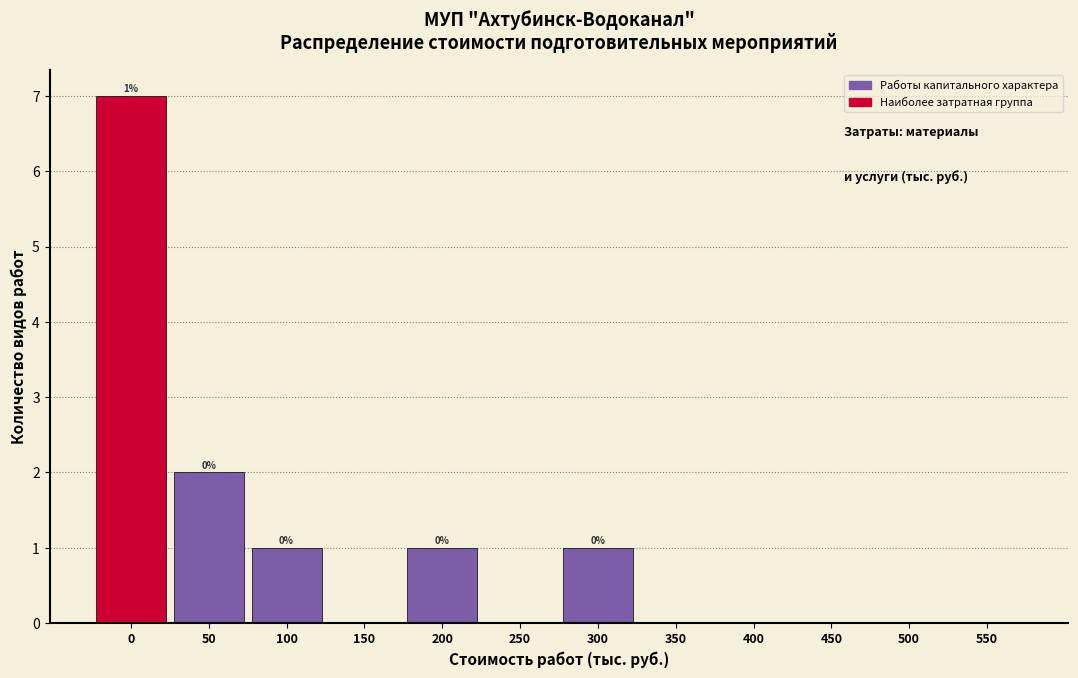

Reading right to left, list all the values displayed in this chart.

550=0	500=0	450=0	400=0	350=0	300=1	250=0	200=1	150=0	100=1	50=2	0=7